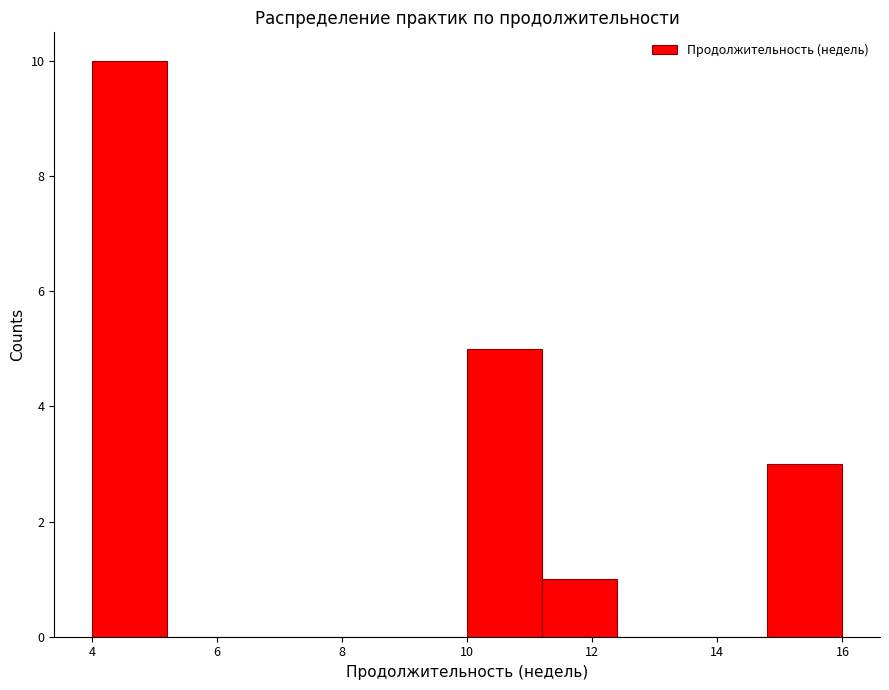

Reading left to right, list every bar in this chart as the range it spans on the x-axis followed by its height. The values are not printed on the chart, so give them approximately, as read against the axis.

4.0 to 5.2: 10
5.2 to 6.4: 0
6.4 to 7.6: 0
7.6 to 8.8: 0
8.8 to 10.0: 0
10.0 to 11.2: 5
11.2 to 12.4: 1
12.4 to 13.6: 0
13.6 to 14.8: 0
14.8 to 16.0: 3